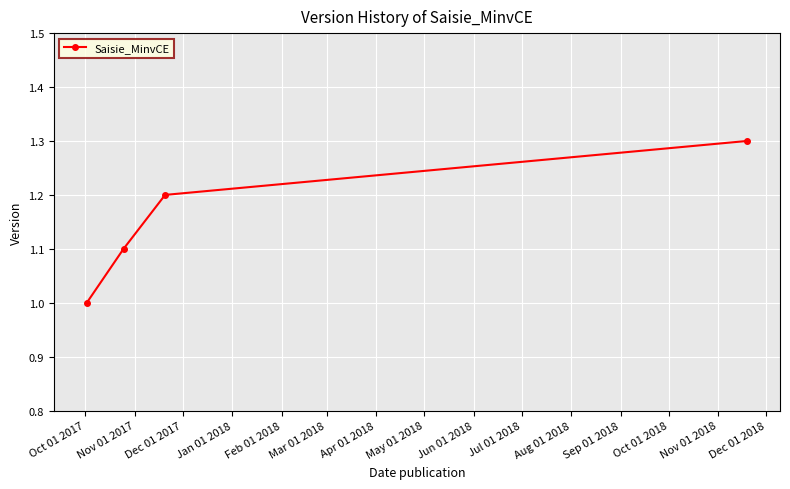

Reading right to left, list all the values displayed in this chart.

1.3	1.2	1.1	1.0